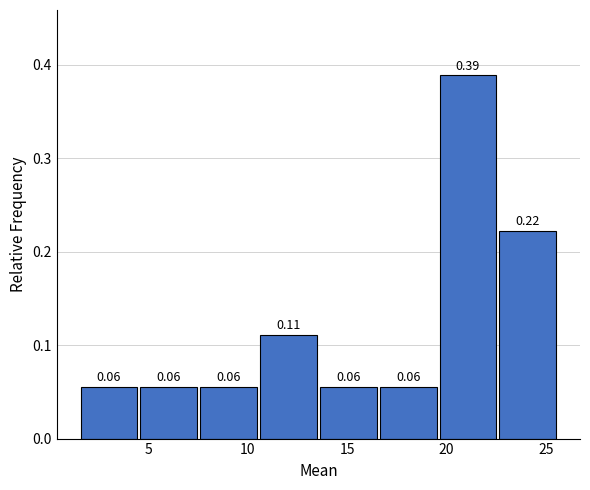

Which range on the x-axis has the tallest bar?

19.5 to 22.5